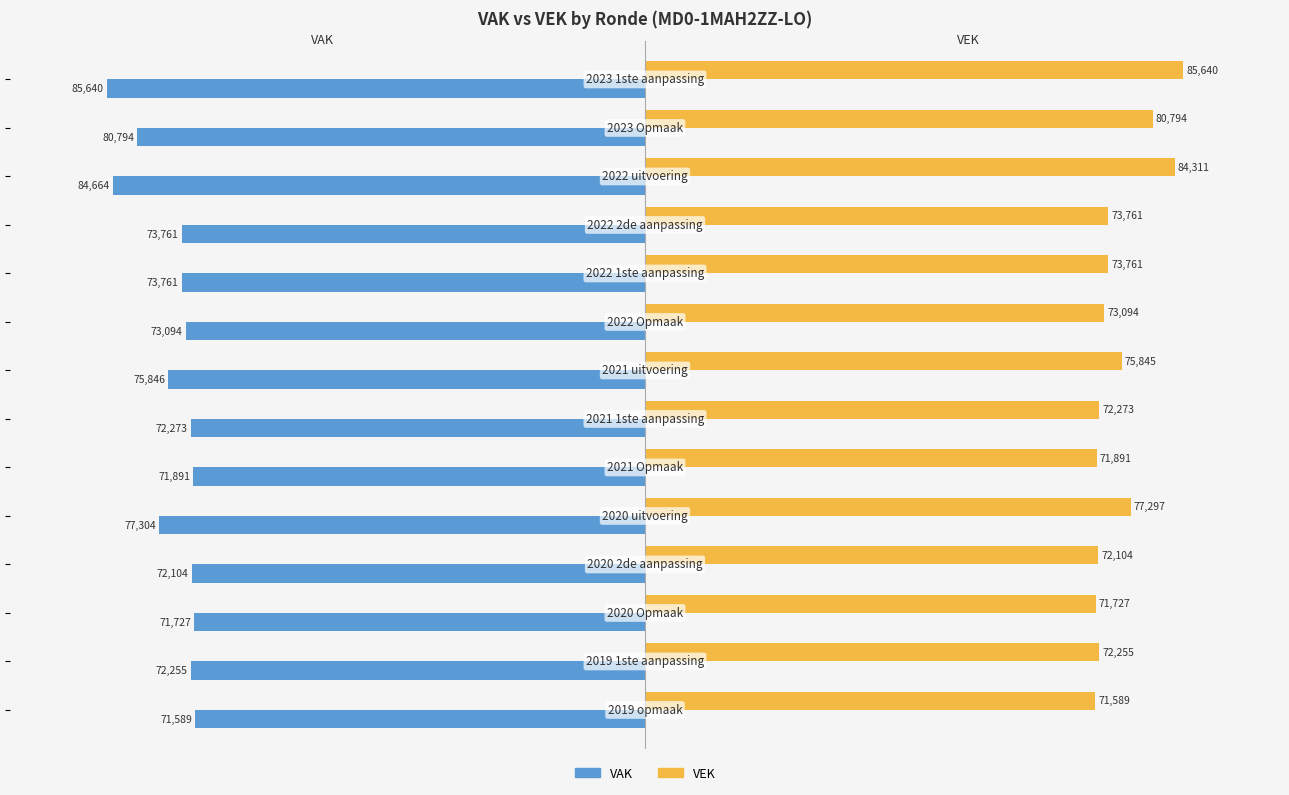

List the series in order of their overall mean, lowest first.

VAK, VEK